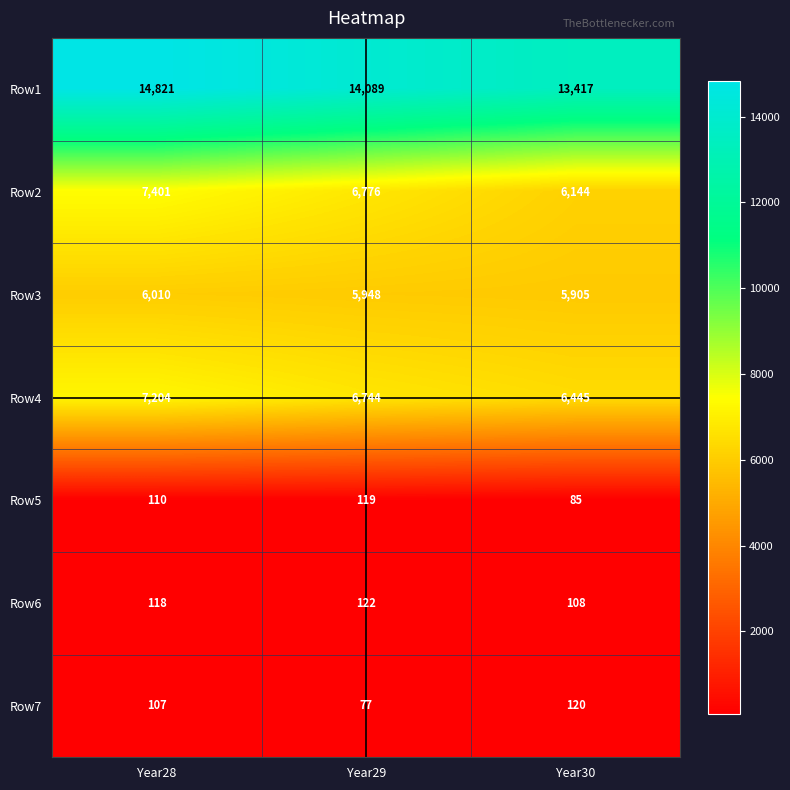

What is the smallest value displayed?

77